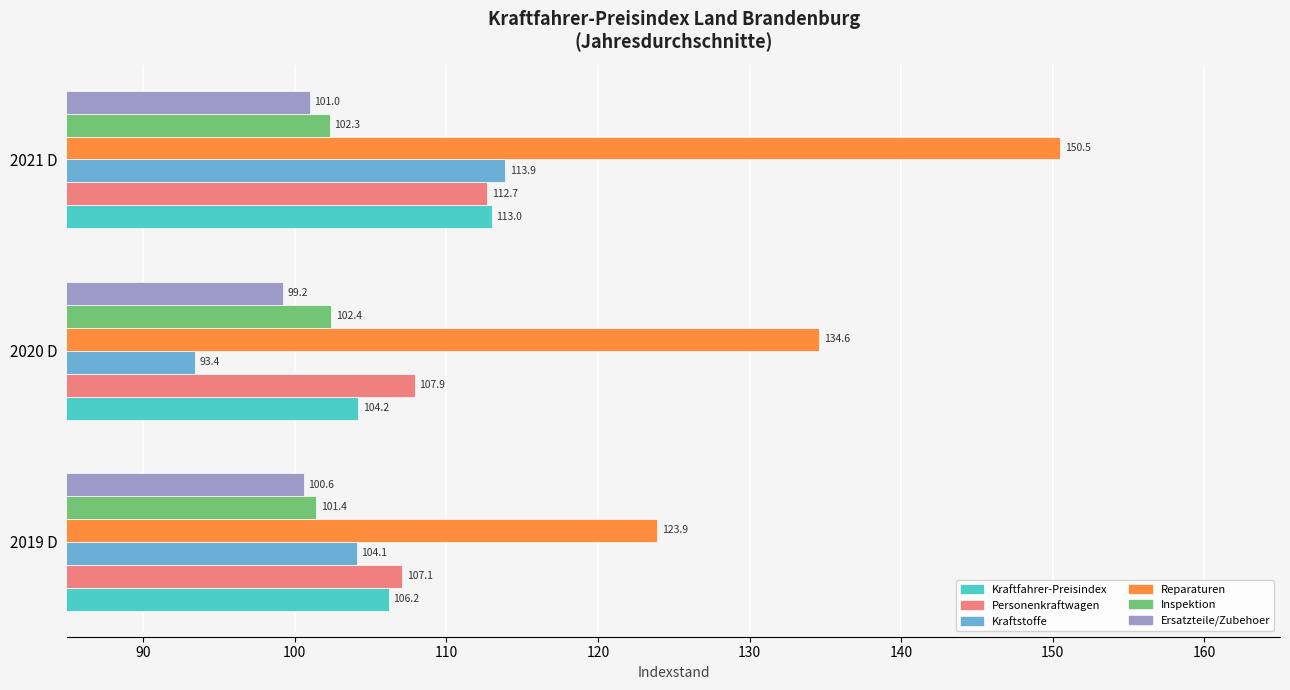

Rank the categories by Kraftfahrer-Preisindex value from highest to lowest.

2021 D, 2019 D, 2020 D